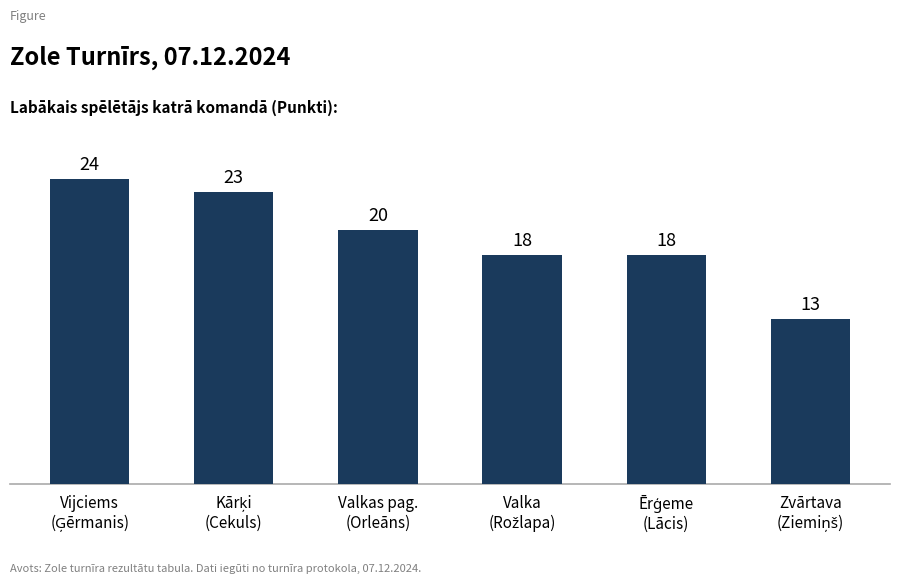

What is the greatest value displayed?

24